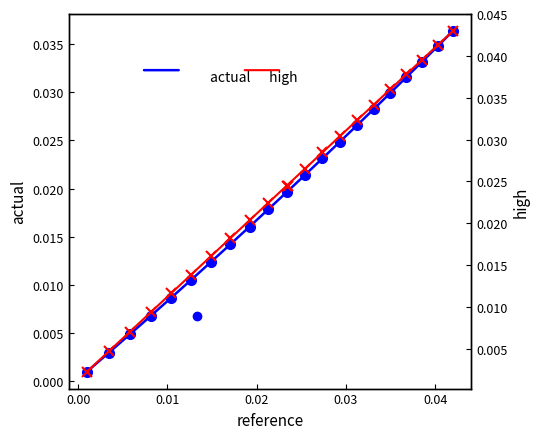

Is this an area chart (filled region under the line)?

No